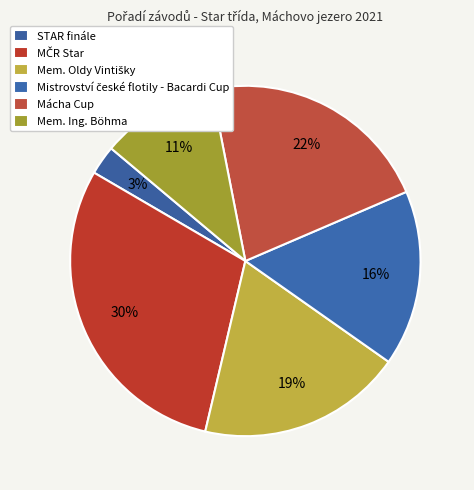

To the nearest percent, what portion does Mácha Cup represent?

22%